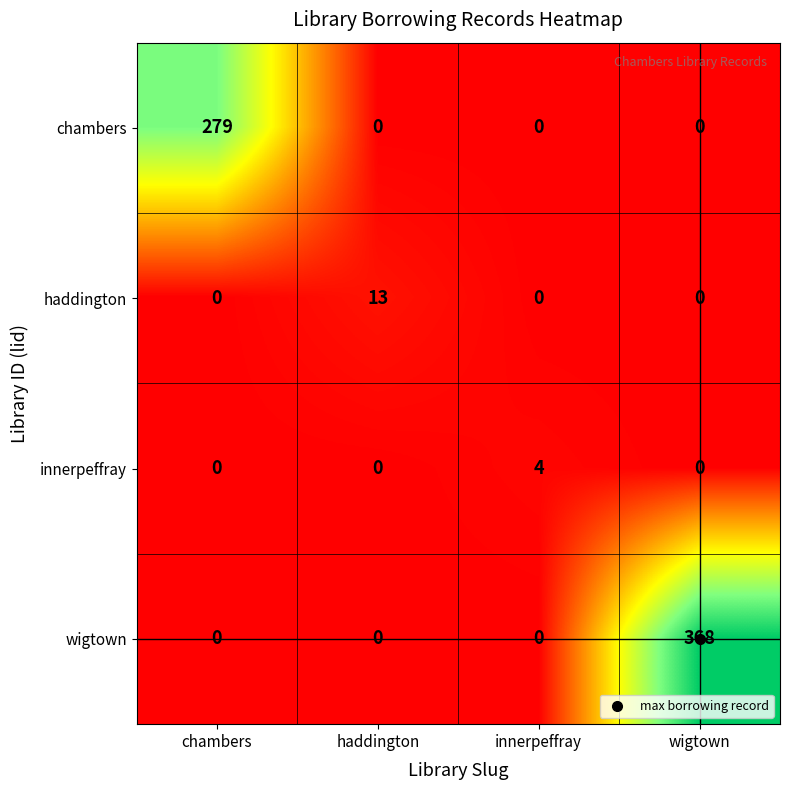

The innerpeffray series shows 2 at haddington. True or false?

False